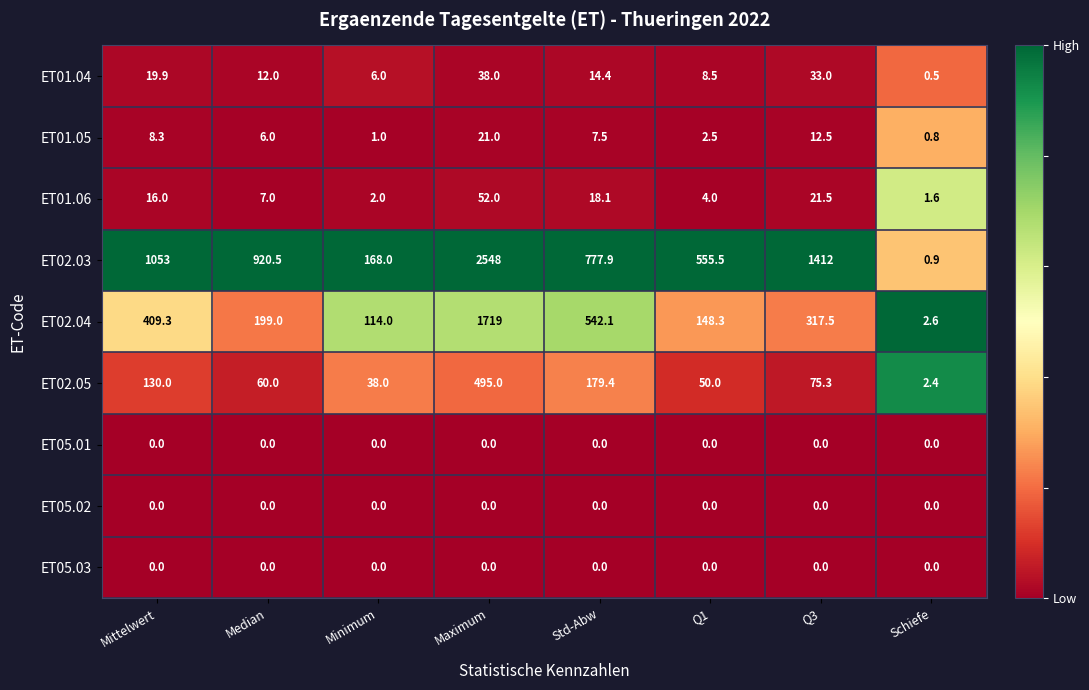

What is the difference between the highest and lowest values at Q1?

555.5